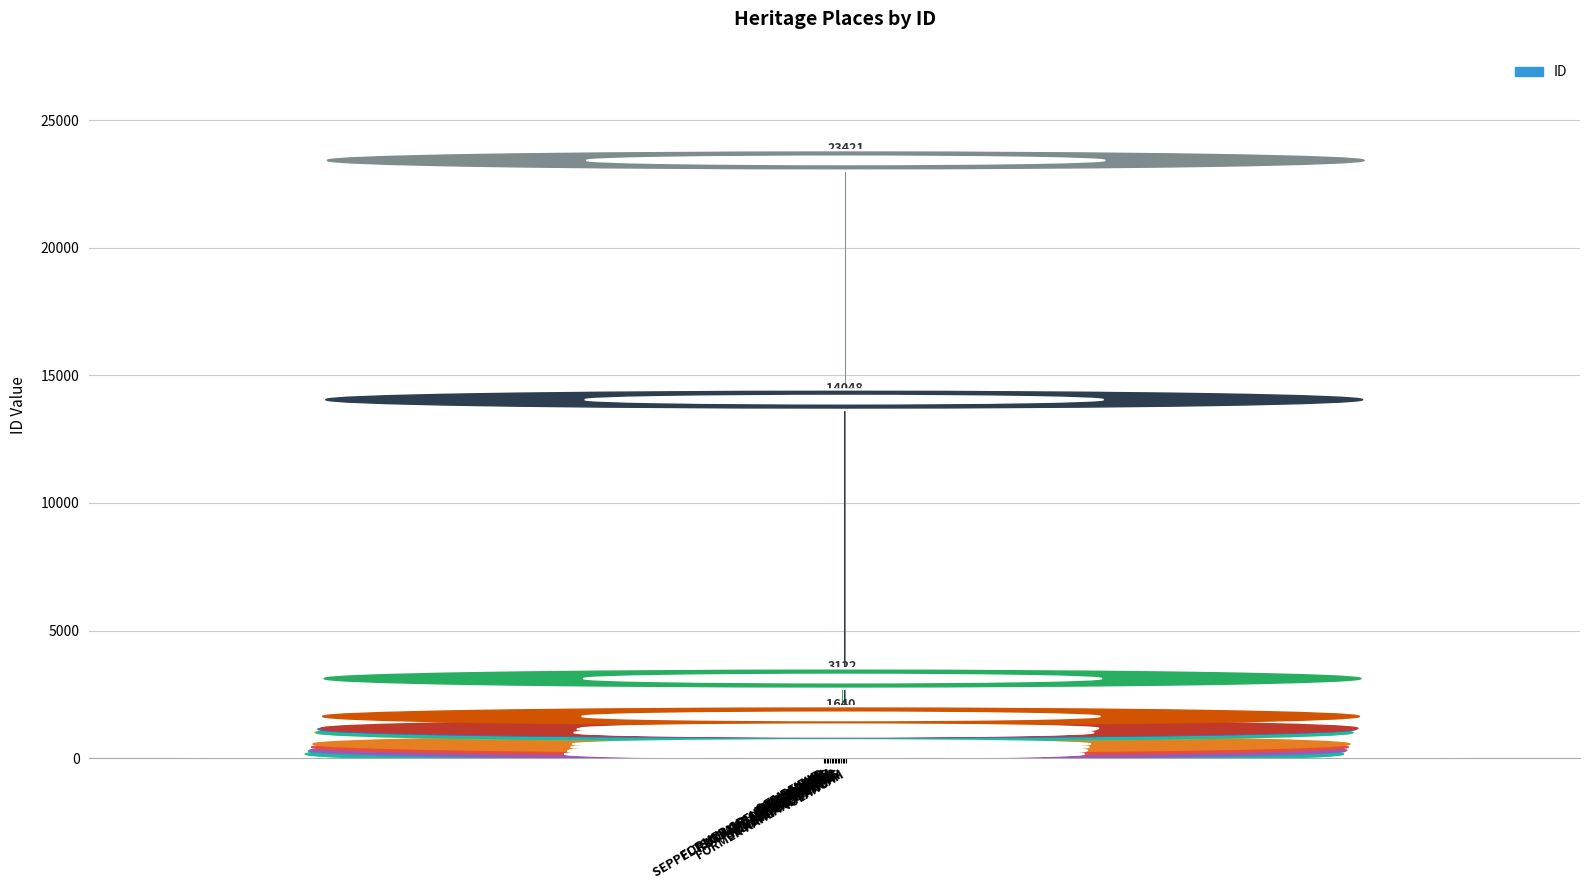

What is the label of the 15th bar from the right?

FAIRFIELD